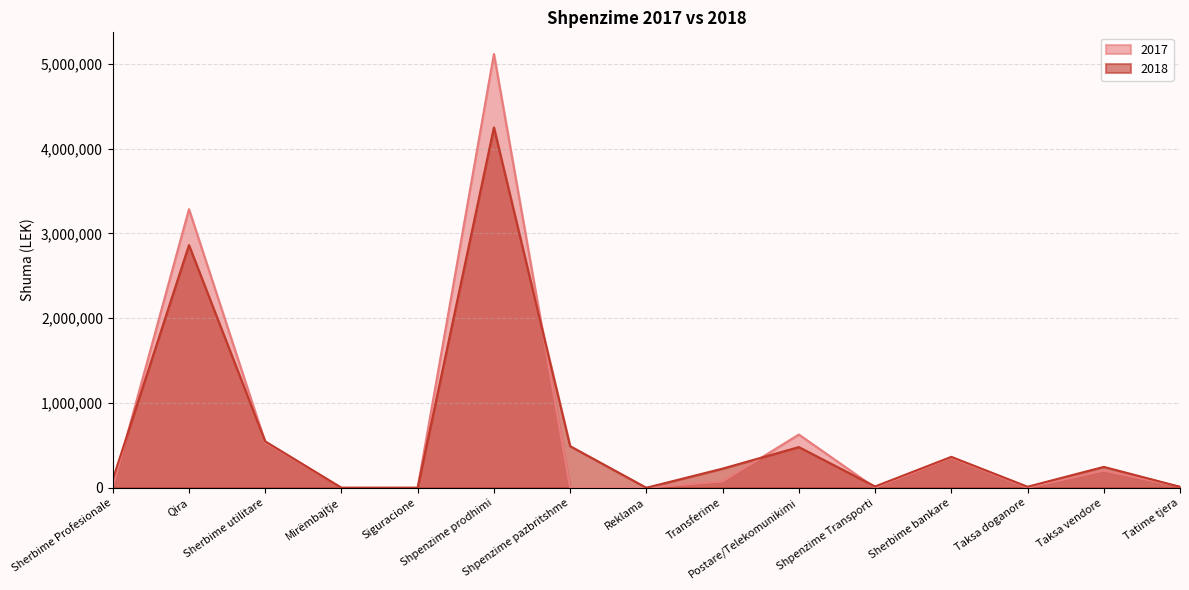

How many times do 2018 and 2017 cross each other?

5